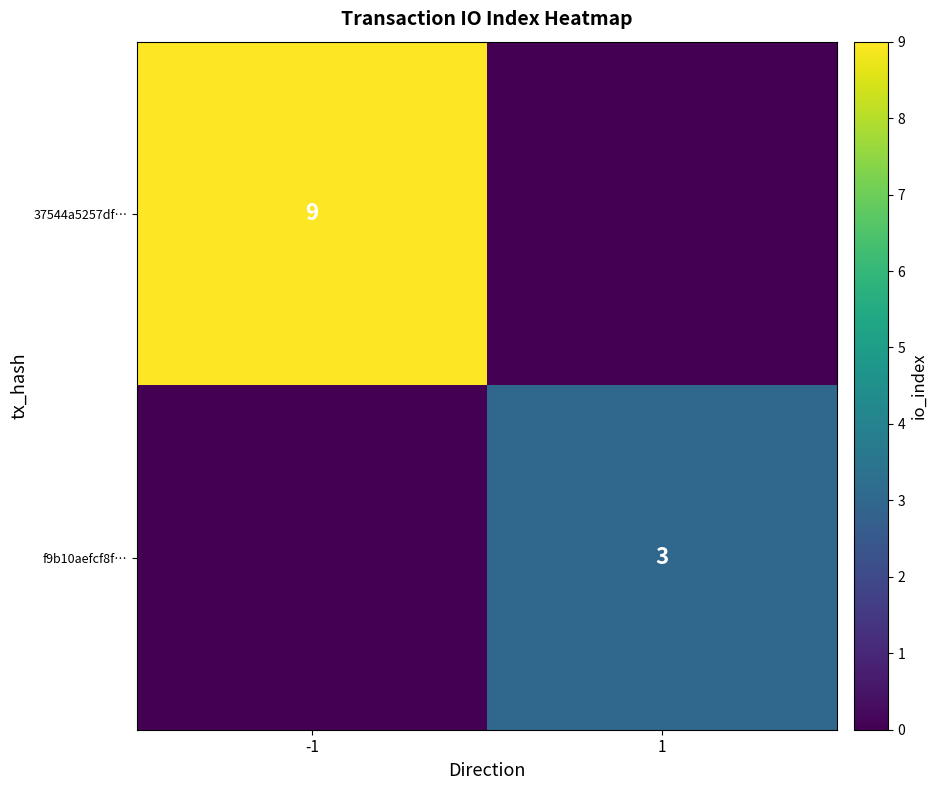

Count the number of data series in this chart.

2